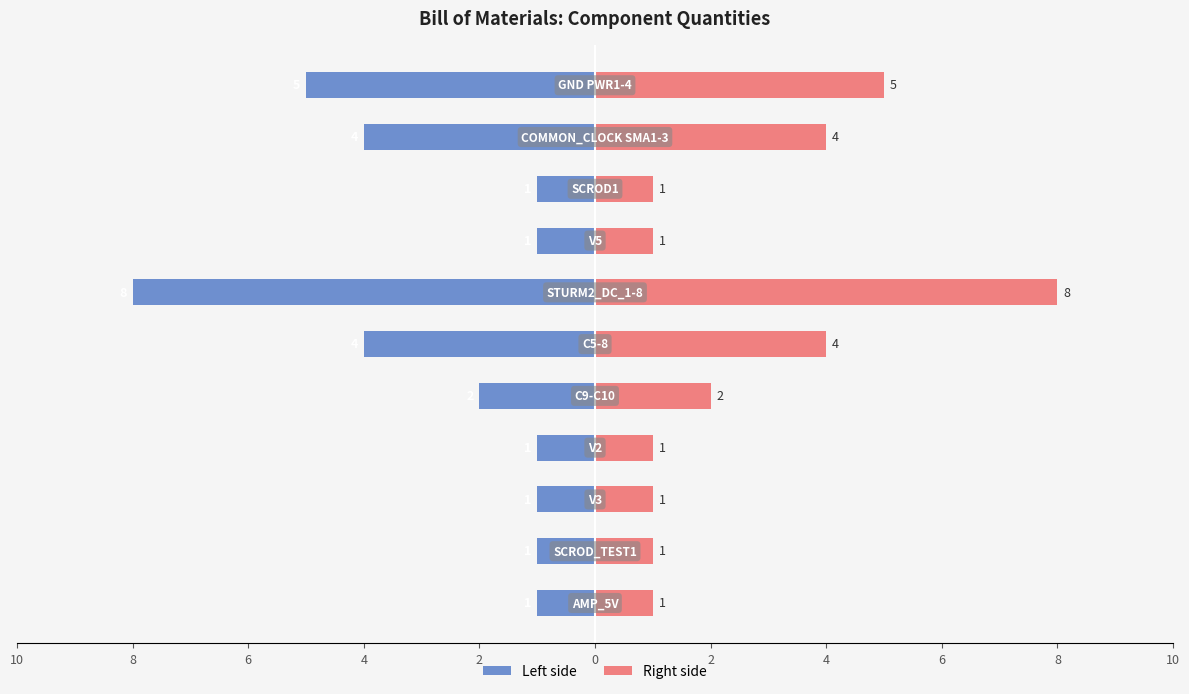

How many series are shown in this chart?

2